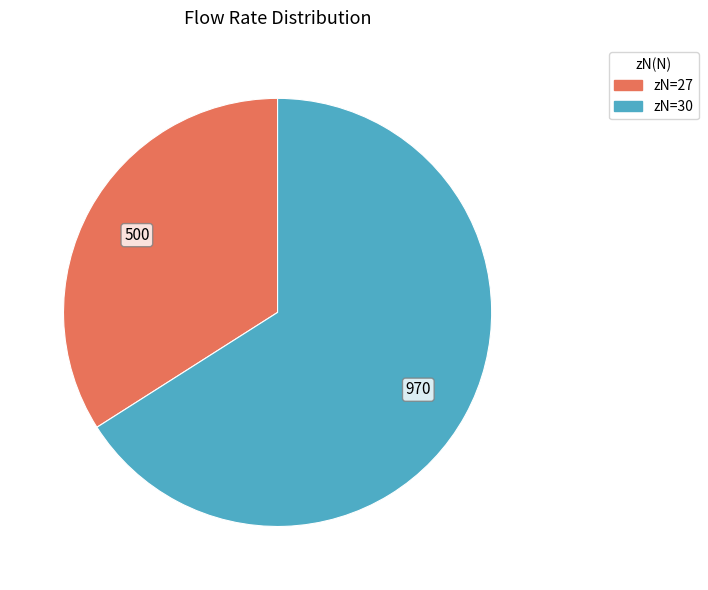

Does any single category account for the majority?

Yes